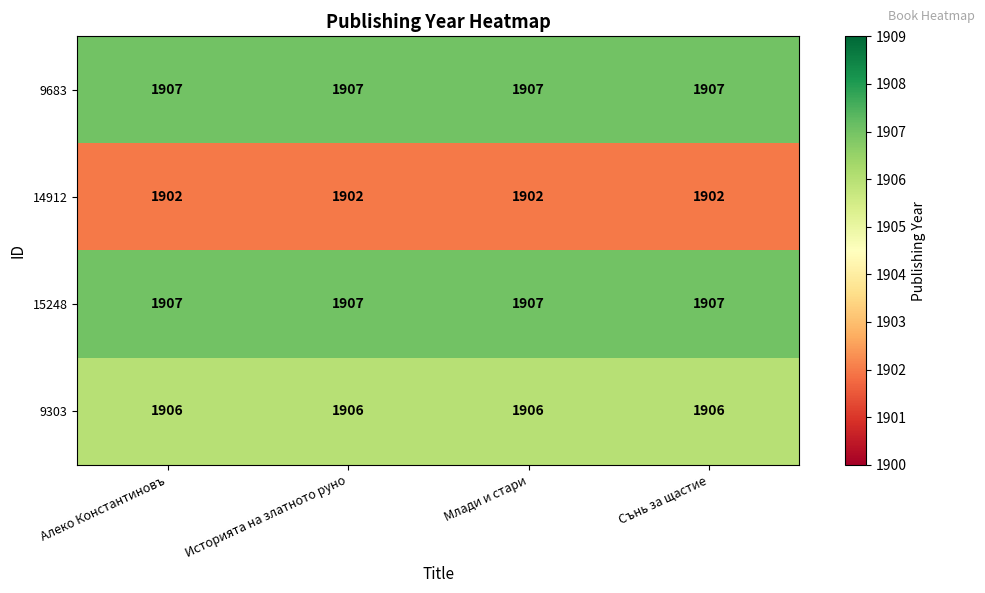

What is the spread (max minus min) of values at Историята на златното руно?

5